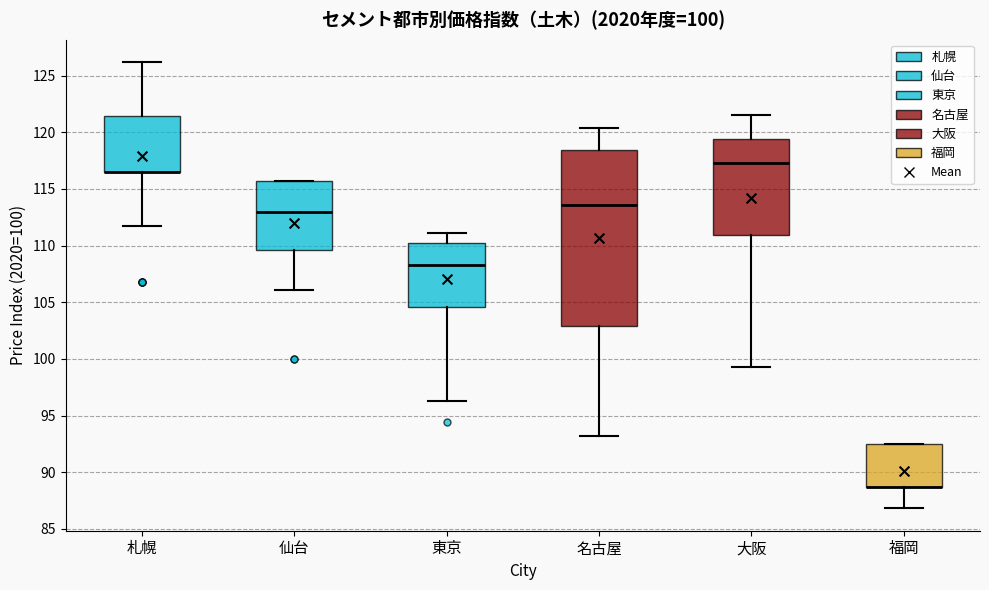

Comparing the boxes themselves (not the whiskers), which one is the tallest?

名古屋